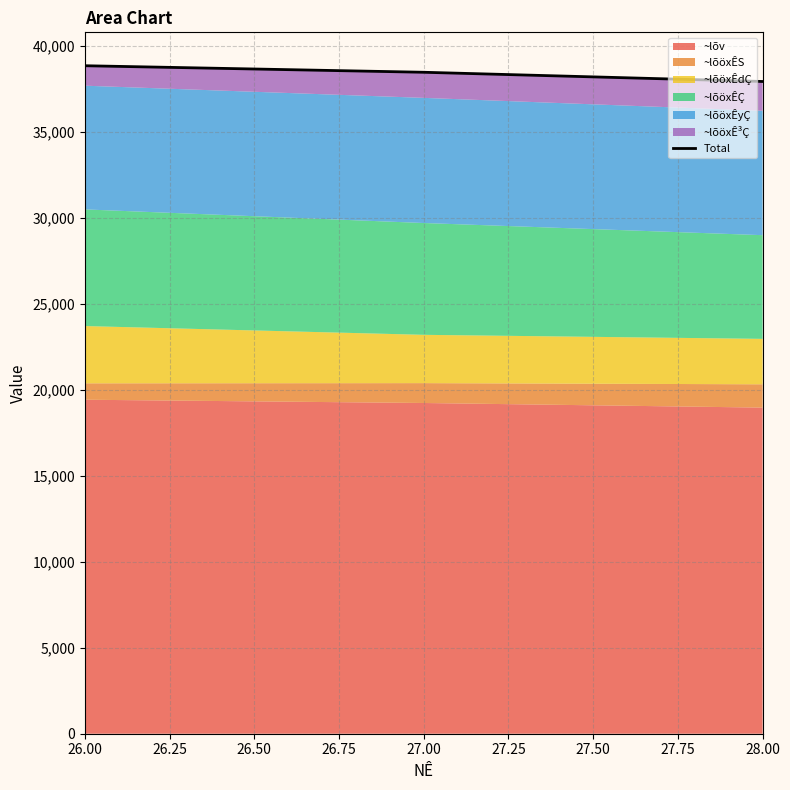

What is the difference between the second highest and minimum values?

536